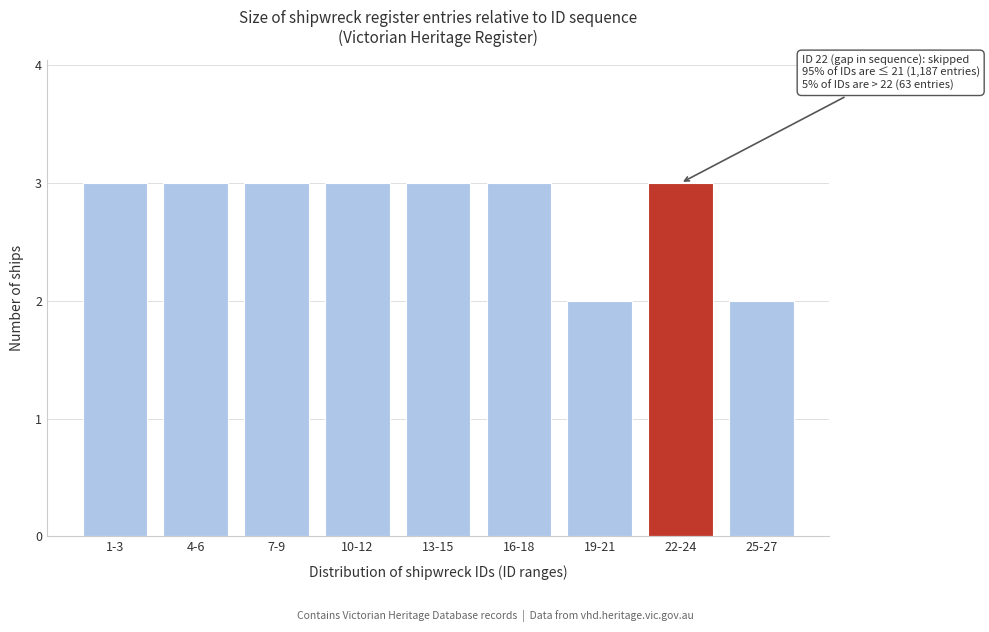

Reading left to right, extract all data points from this chart.

3	3	3	3	3	3	2	3	2